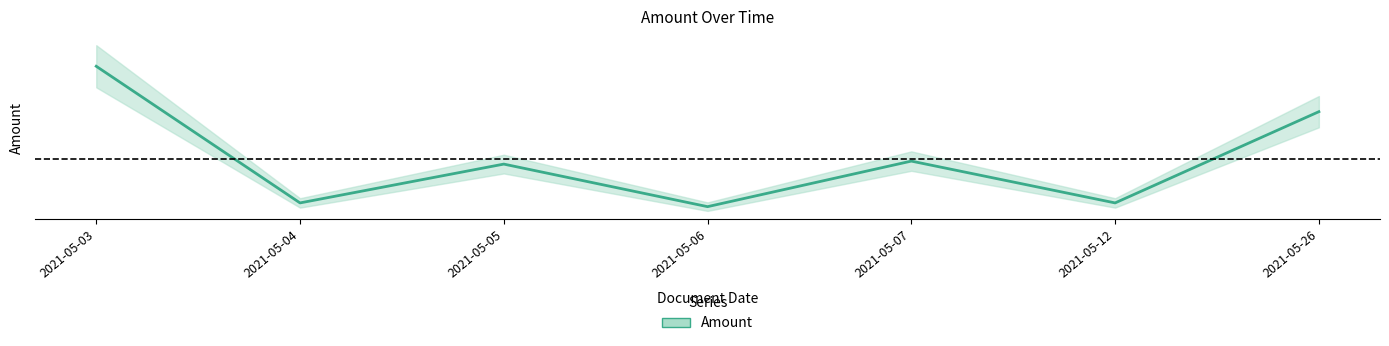

Reading left to right, list all the values displayed in this chart.

2021-05-03=134680.6	2021-05-04=30000.0	2021-05-05=59735.7	2021-05-06=27136.0	2021-05-07=62032.9	2021-05-12=30000.0	2021-05-26=99887.2